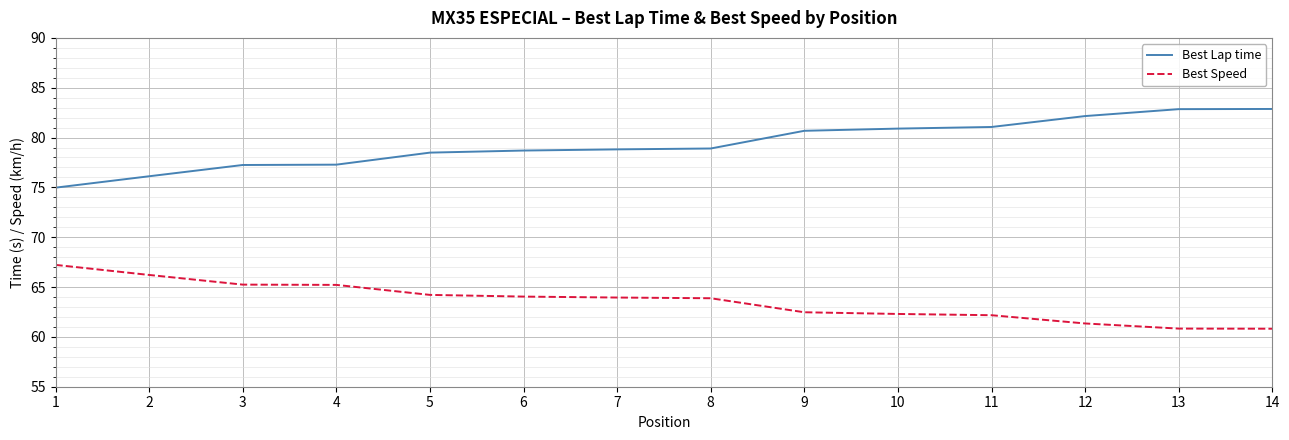

True or false: Best Speed and Best Lap time cross at least once.

False